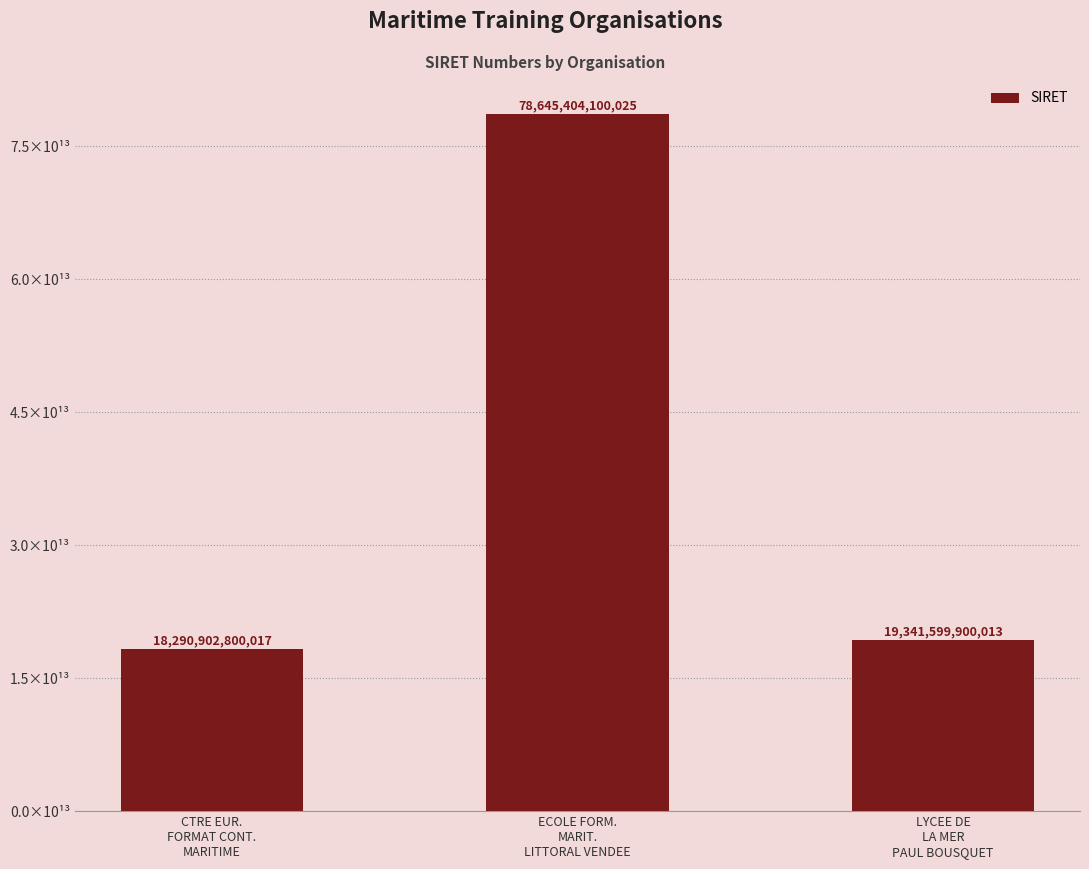

What position from the left is ECOLE FORM.
MARIT.
LITTORAL VENDEE?

2